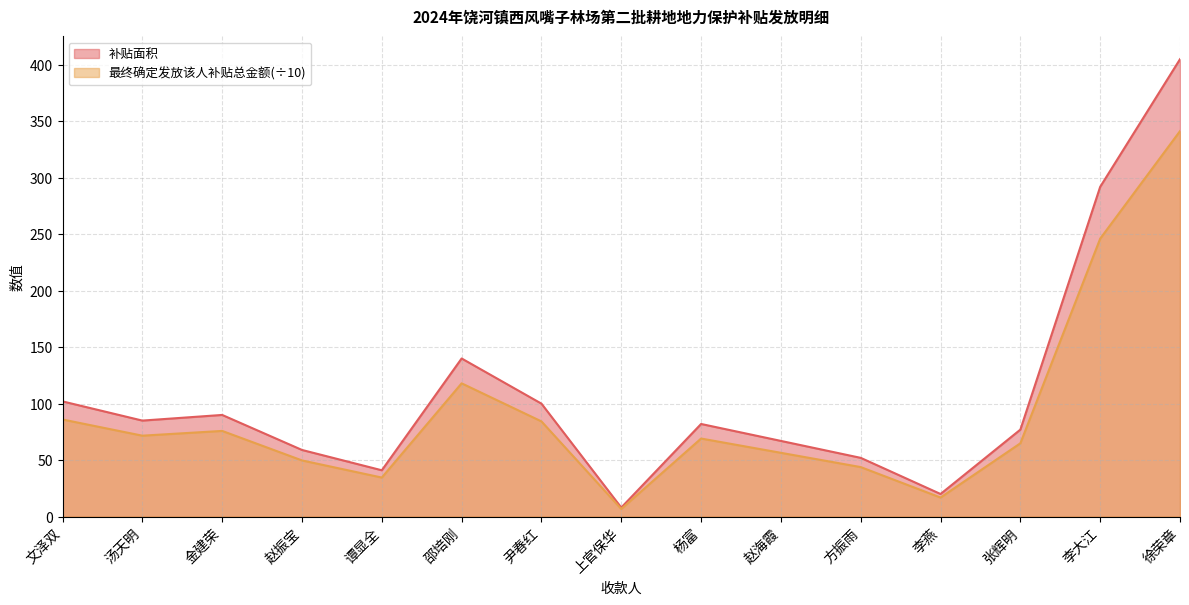

Reading right to left, transcribe all the data shown in this chart.

补贴面积: 405.0	292.0	77.0	20.0	52.0	67.0	82.0	8.0	100.0	140.0	41.0	59.0	90.0	85.0	102.0
最终确定发放该人补贴总金额: 341.3	246.1	64.9	16.9	43.8	56.5	69.1	6.7	84.3	118.0	34.6	49.7	75.9	71.6	86.0